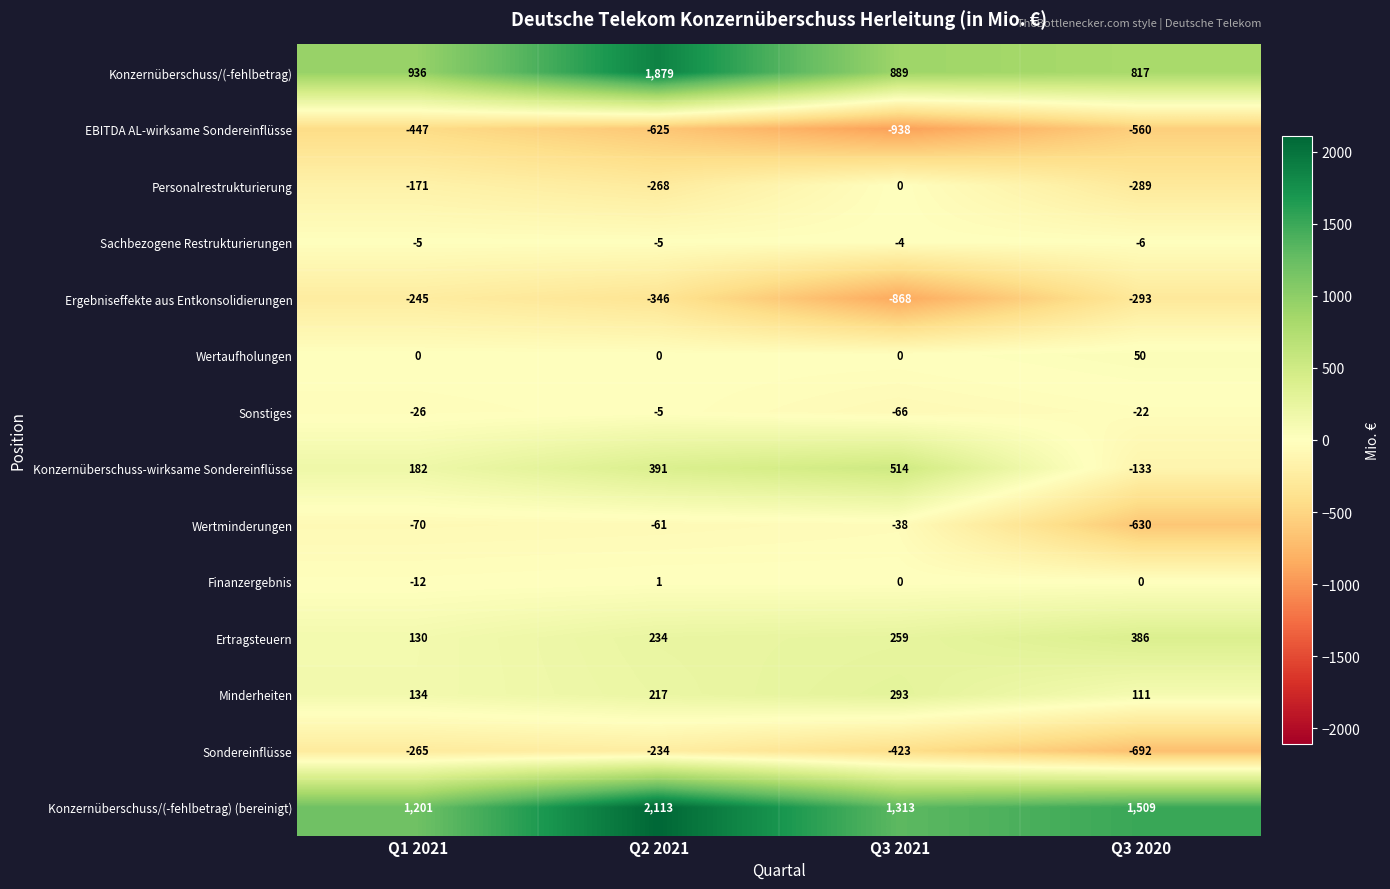

What is the smallest value displayed?

-938